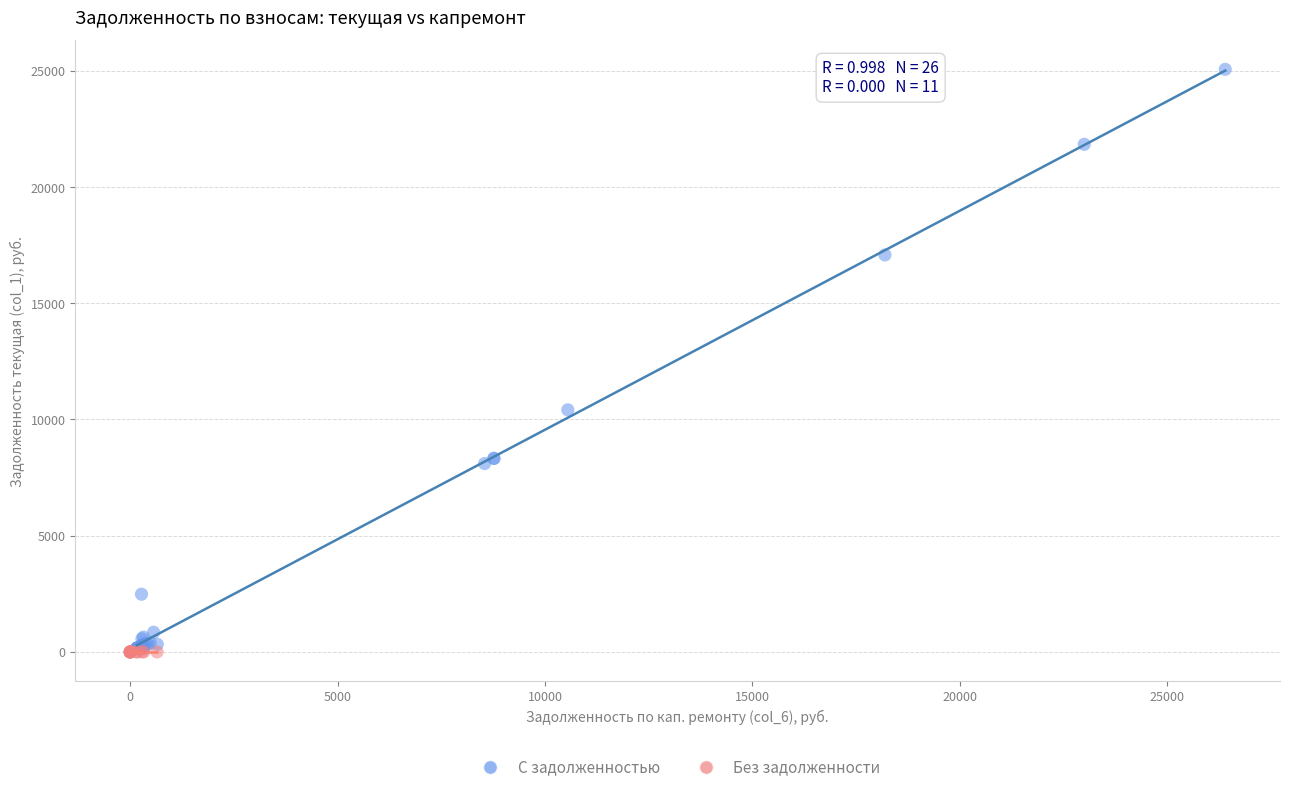

Which series contains the highest Y value?

С задолженностью